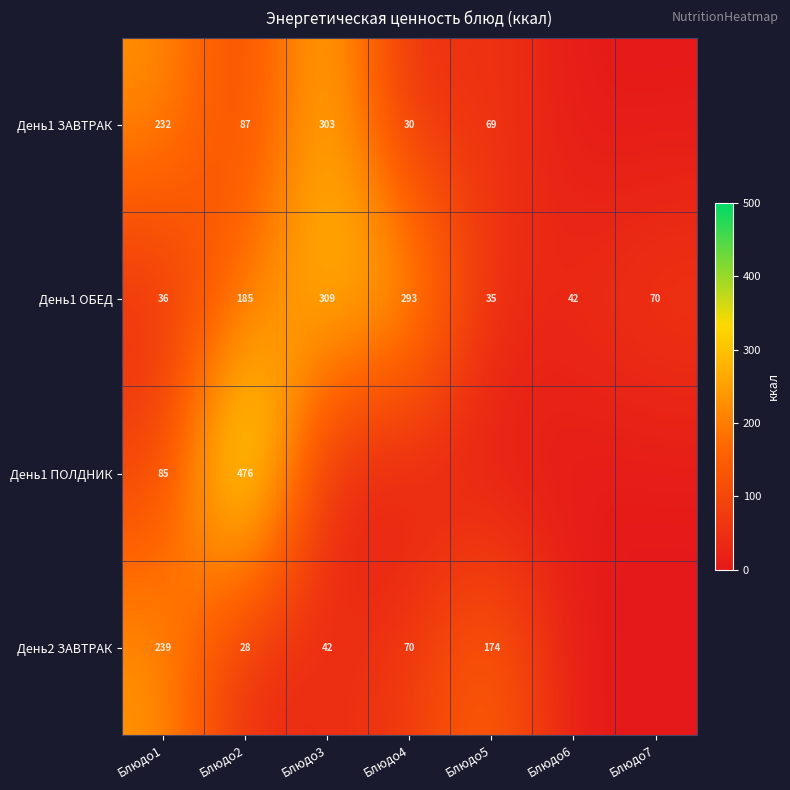

At which label does День1 ОБЕД reach its minimum?

Блюдо5